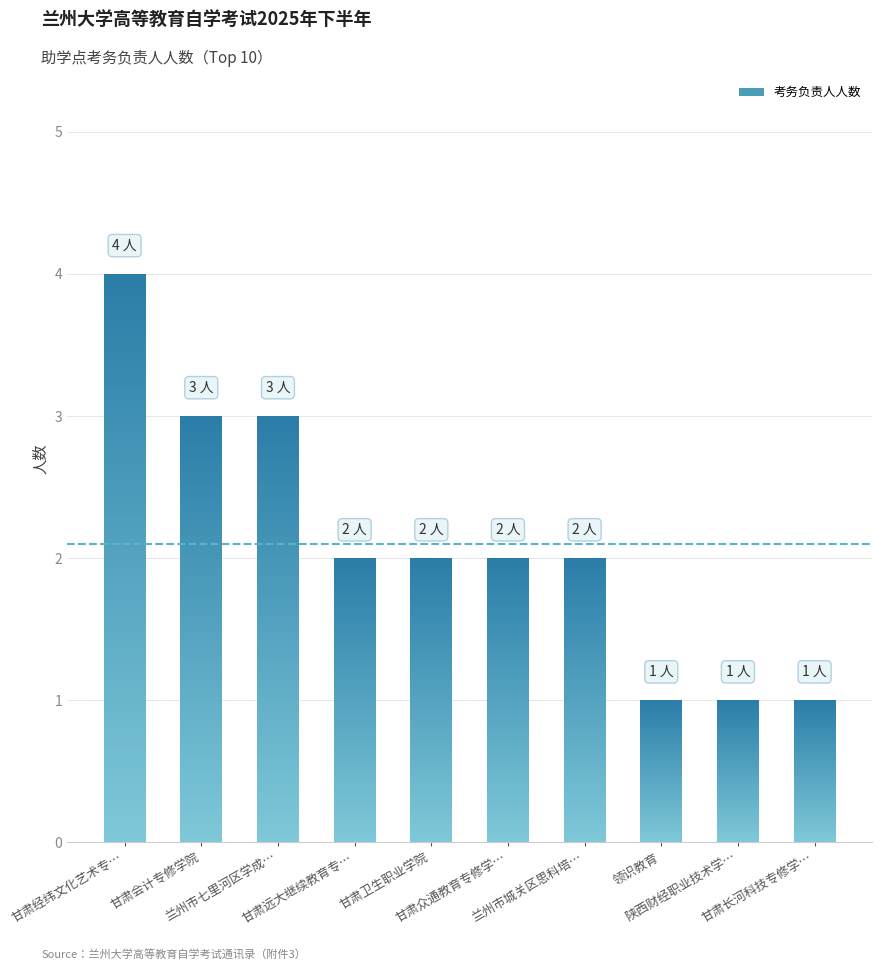

What is the label of the 2nd bar from the right?

陕西财经职业技术学…